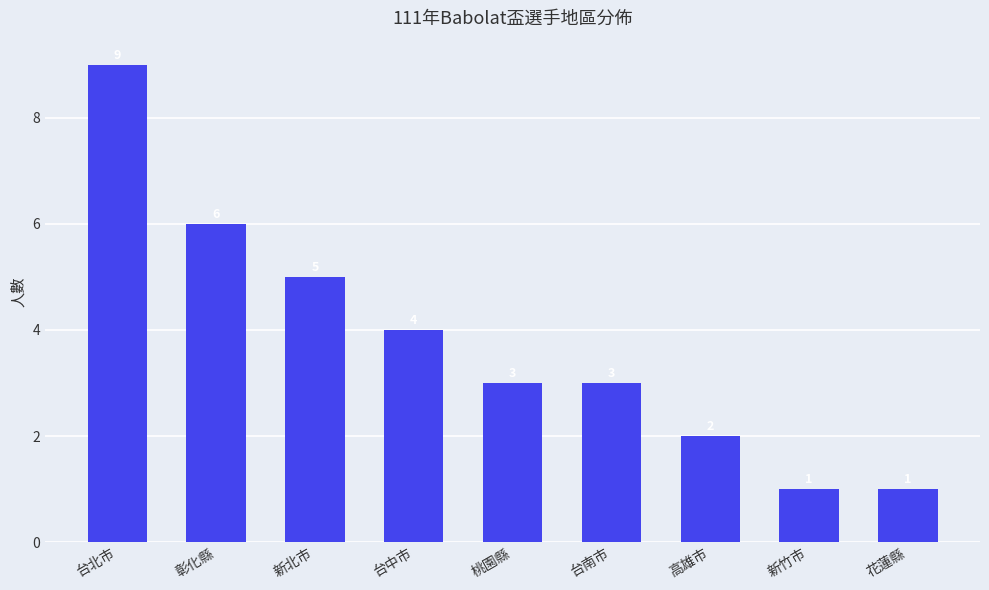

What is the average value?

4